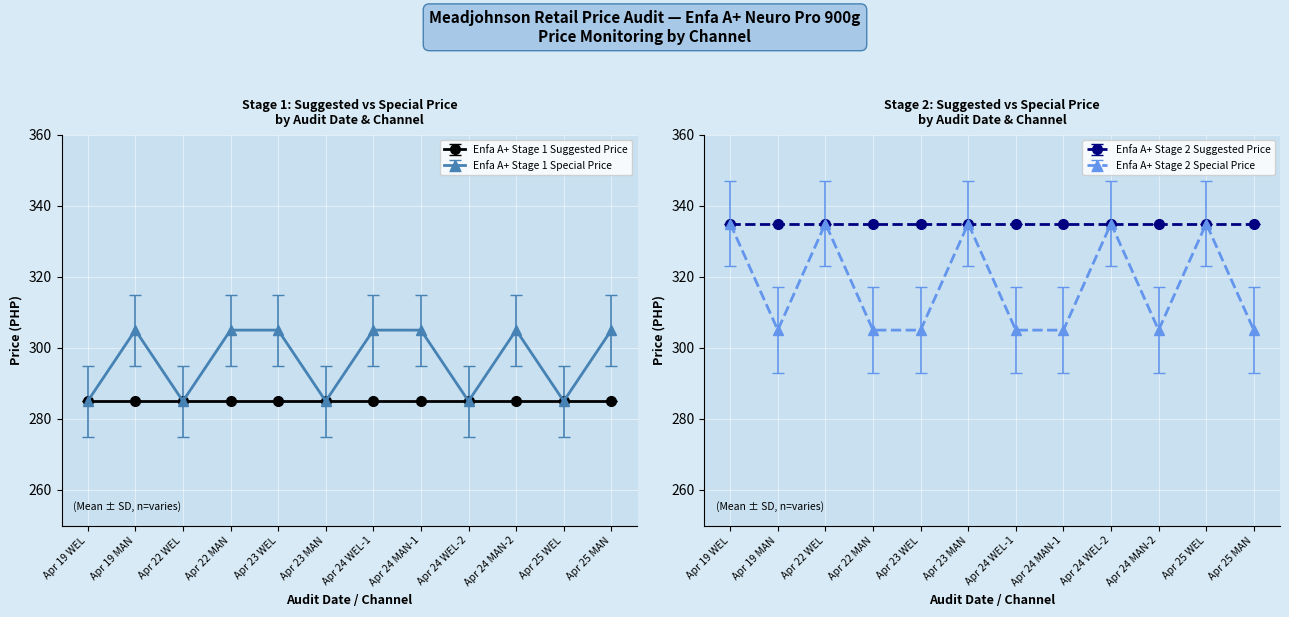

Reading right to left, list all the values displayed in this chart.

Enfa A+ Stage 1 Special Price: 305	335	305	335	305	305	335	305	305	335	305	335
Enfa A+ Stage 2 Special Price: 305	285	305	285	305	305	285	305	305	285	305	285